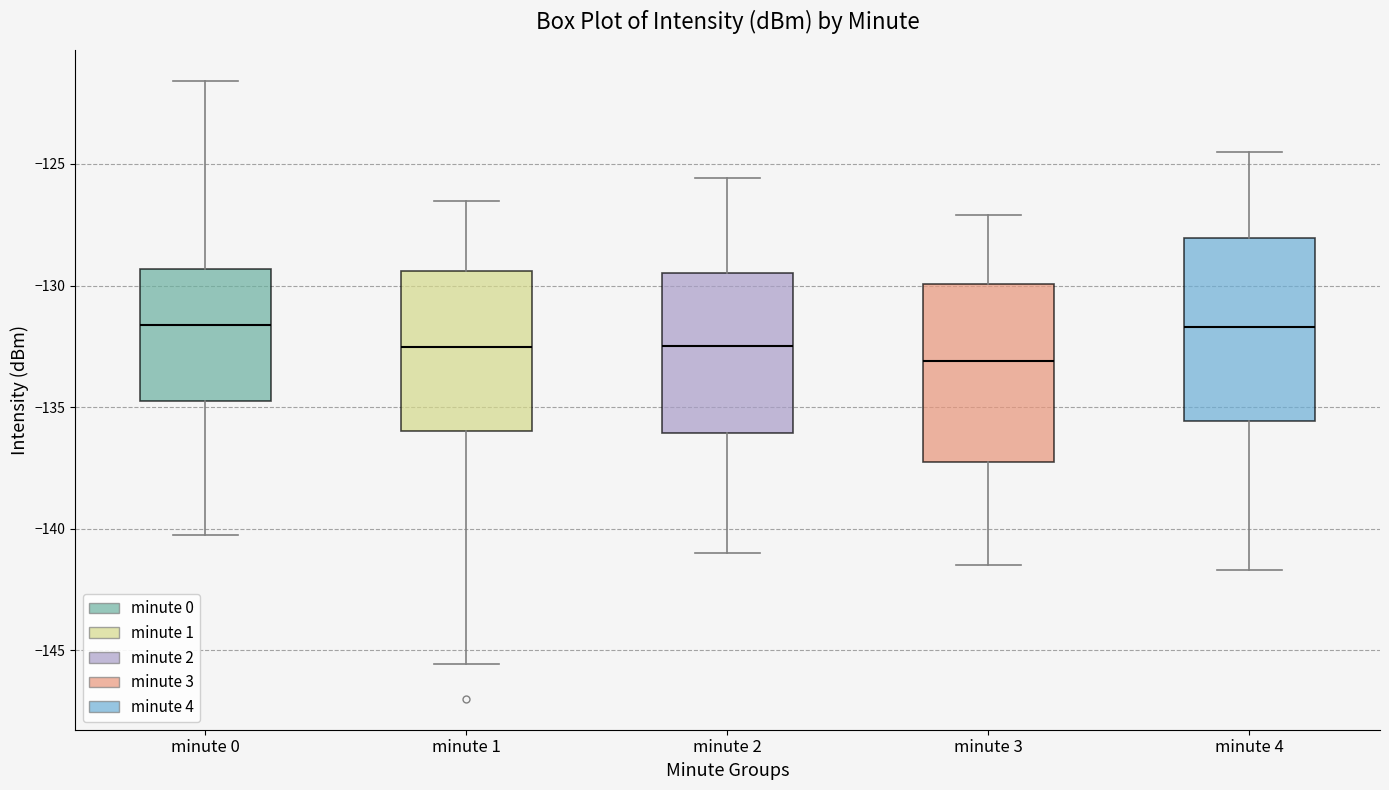

Where is the upper edge of the box for minute 2 on the y-axis? The values are not printed on the chart, so give them approximately, as read against the axis.

-129.5